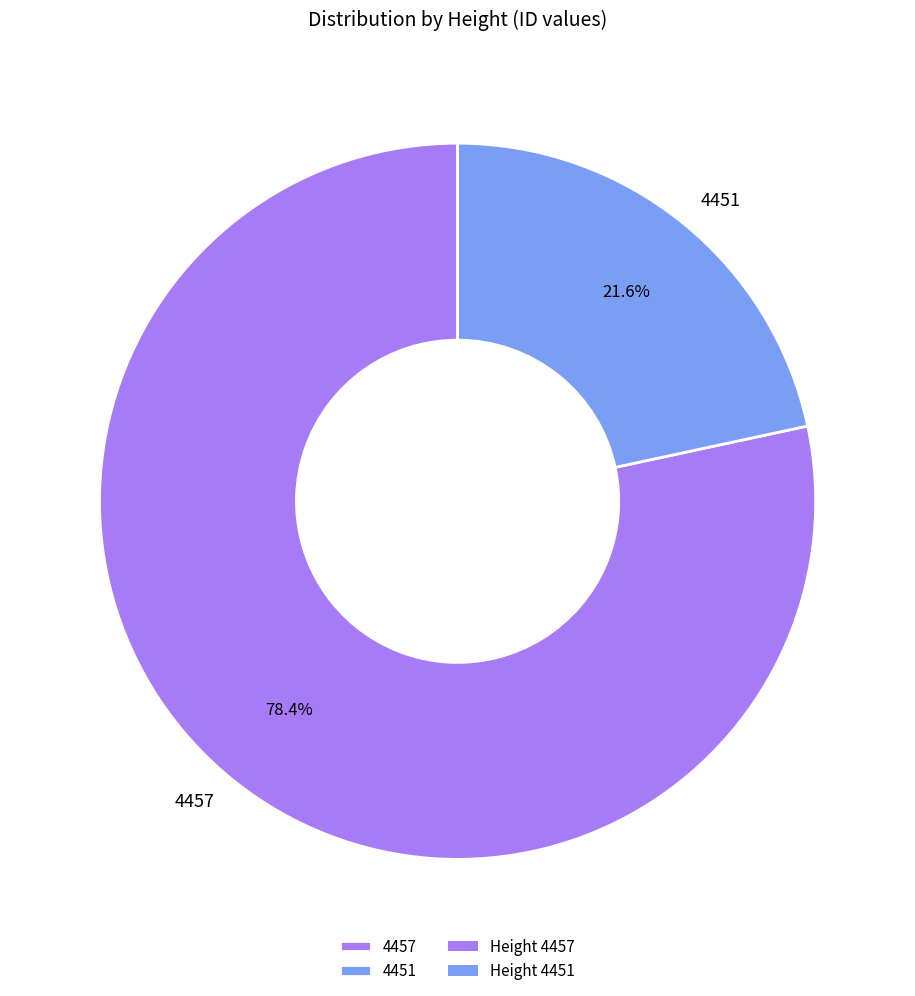

Approximately how many times larger is the value at 4451 compared to 4457?

0.3